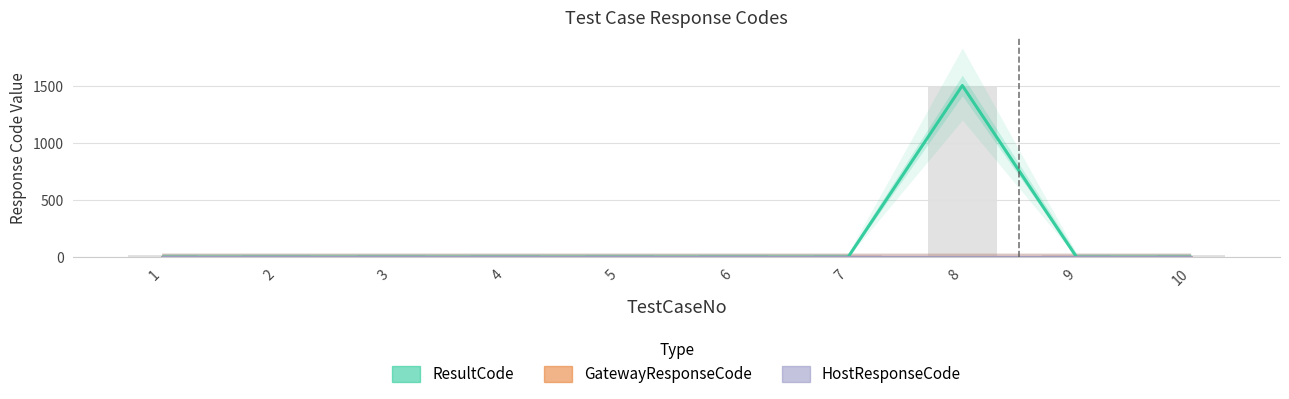

True or false: ResultCode has a value of 0 at 10.

True